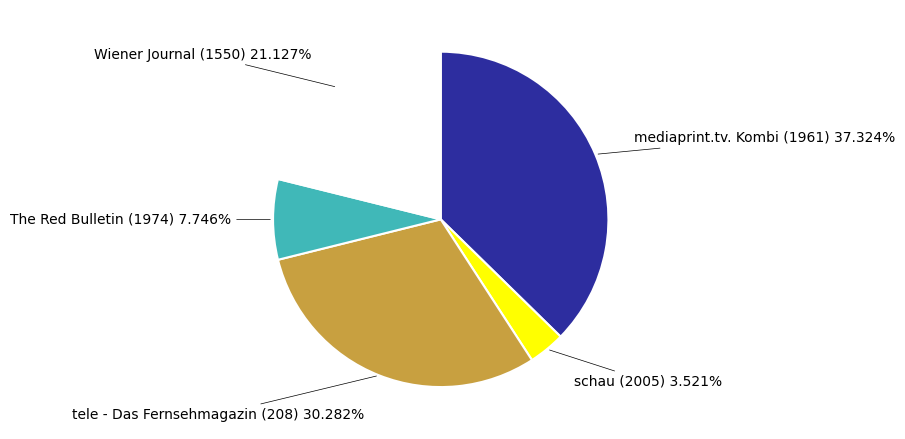

Is there a majority slice in this chart?

No